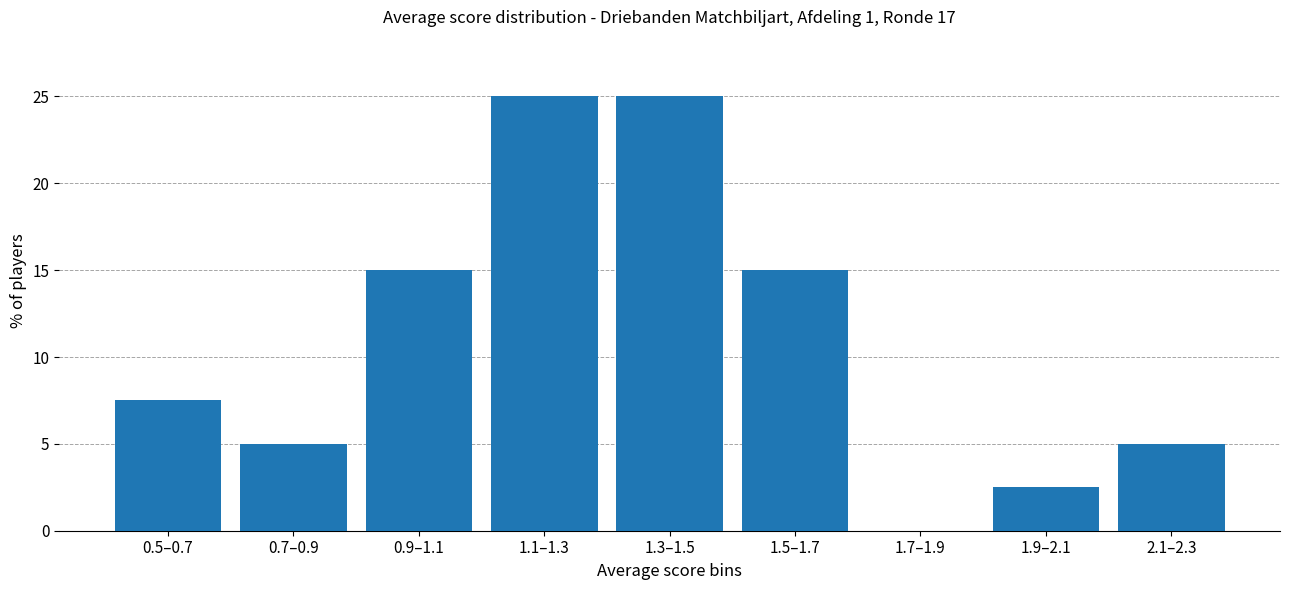

Reading left to right, list all the values displayed in this chart.

0.5–0.7=7.5	0.7–0.9=5.0	0.9–1.1=15.0	1.1–1.3=25.0	1.3–1.5=25.0	1.5–1.7=15.0	1.7–1.9=0.0	1.9–2.1=2.5	2.1–2.3=5.0